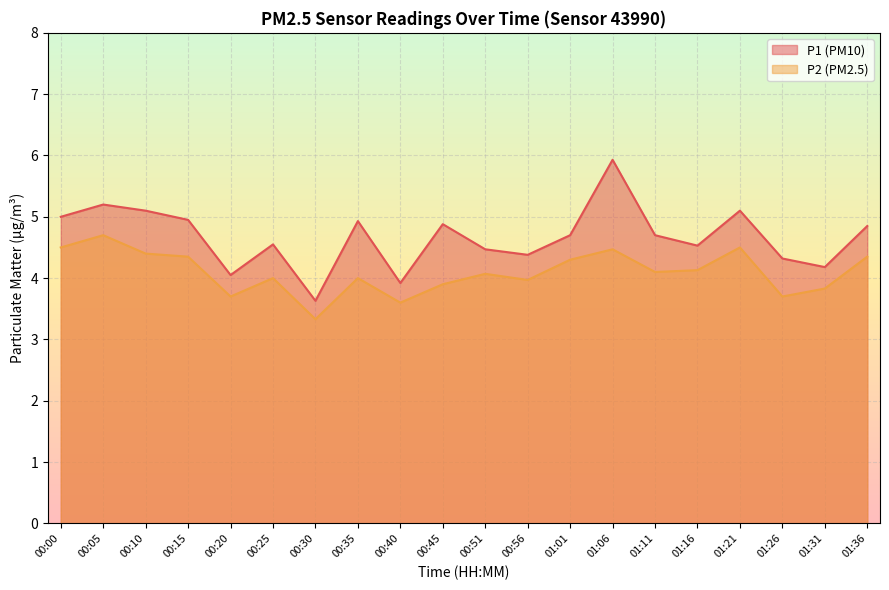

How many interior local peaks does the P2 series have?

6